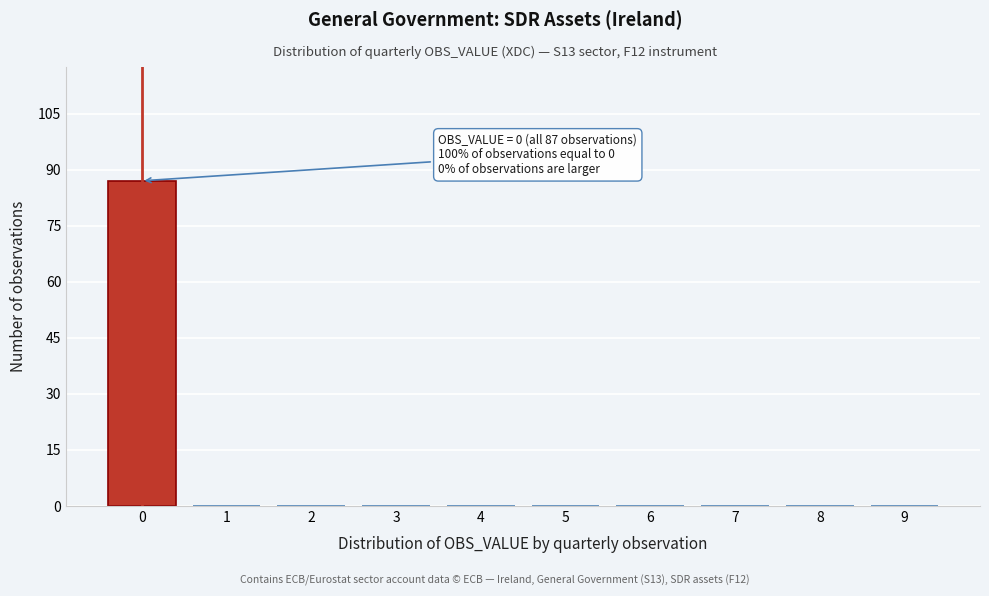

Reading left to right, extract all data points from this chart.

0=87	1=0	2=0	3=0	4=0	5=0	6=0	7=0	8=0	9=0